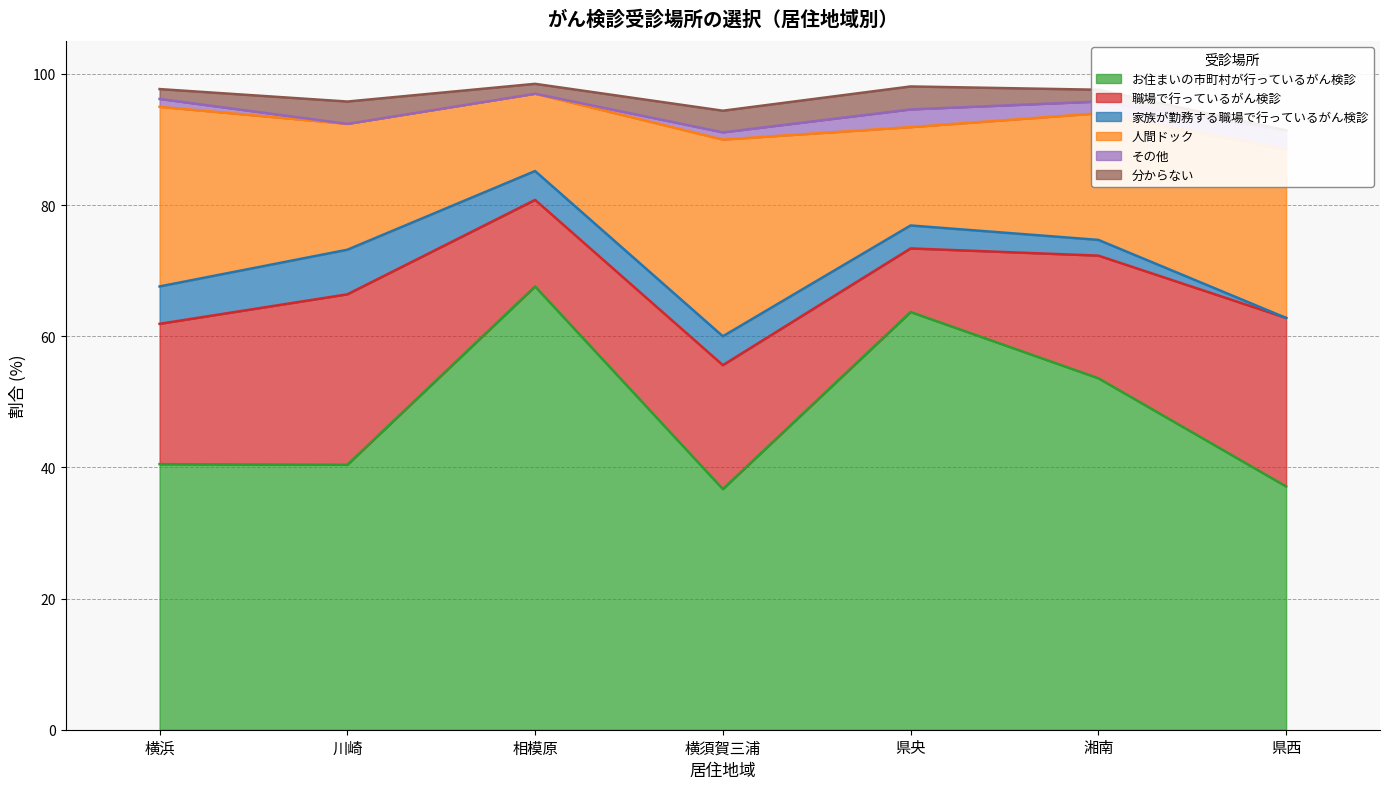

What are all the series names shown in the legend?

お住まいの市町村が行っているがん検診, 職場で行っているがん検診, 家族が勤務する職場で行っているがん検診, 人間ドック, その他, 分からない